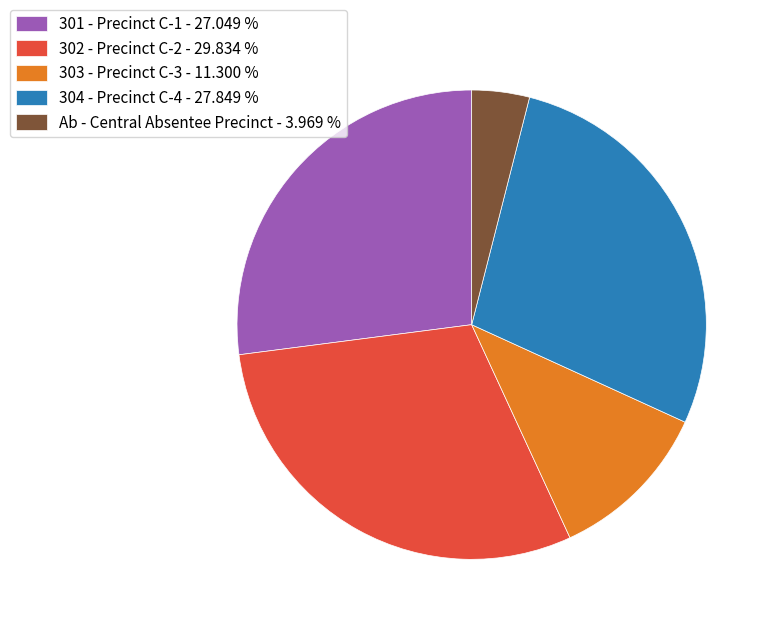

Which slice is the smallest?

Ab - Central Absentee Precinct